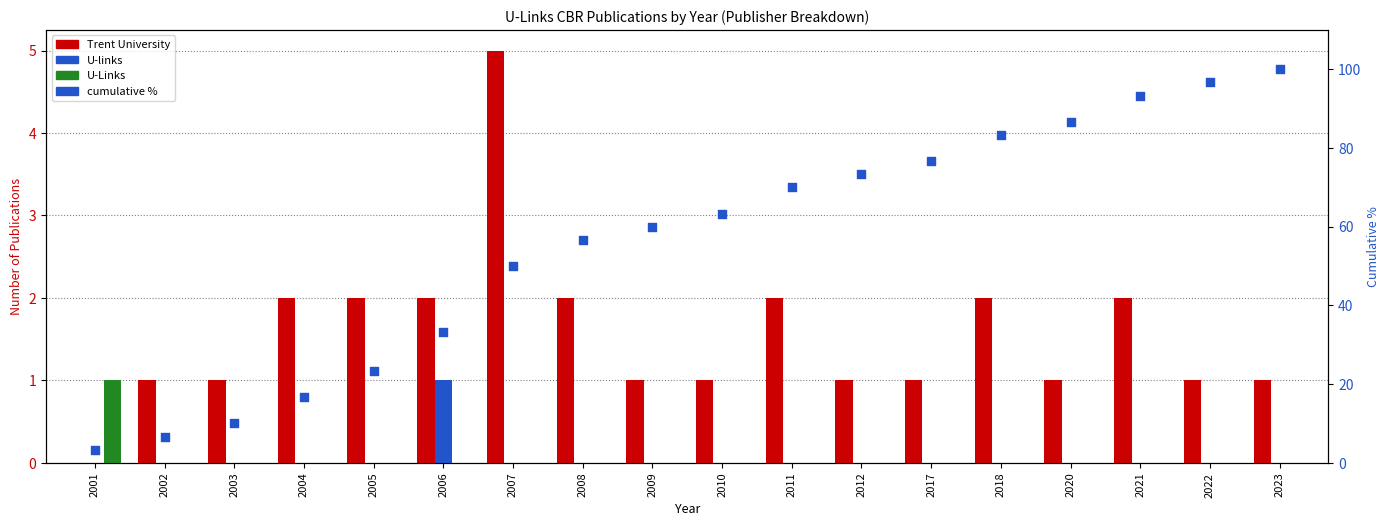

What is the total value across all series at 2017?

77.7